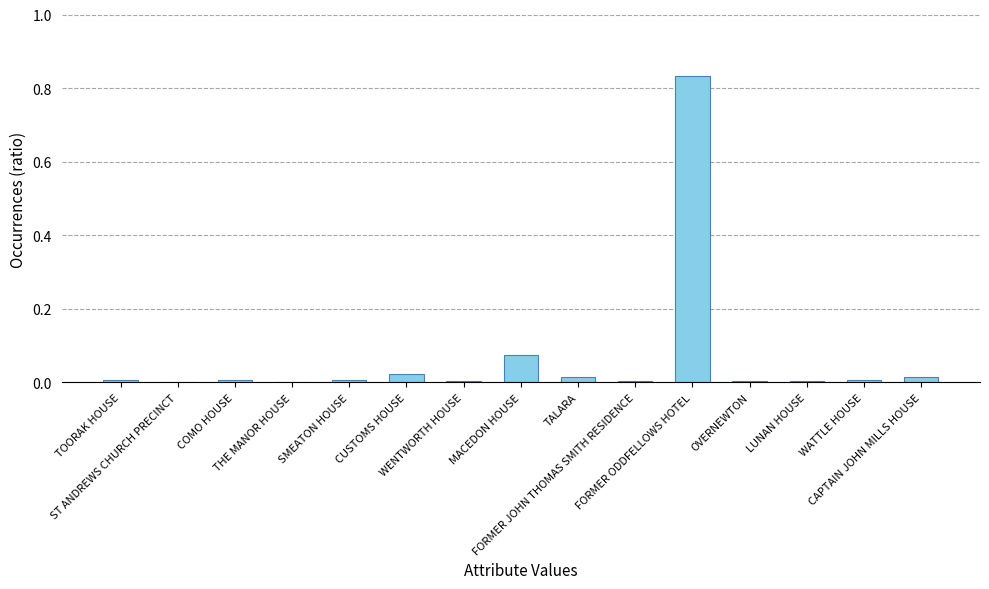

What is the sum of all values?

1.0